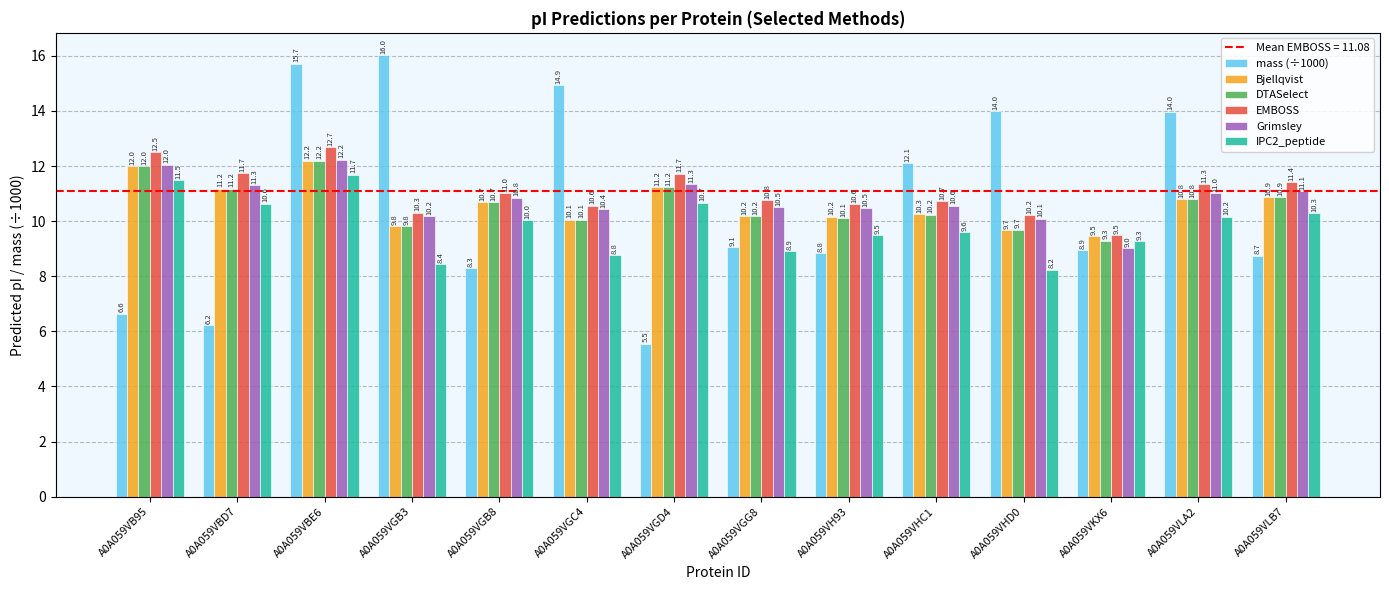

The DTASelect series shows 4.2 at A0A059VGG8. True or false?

False